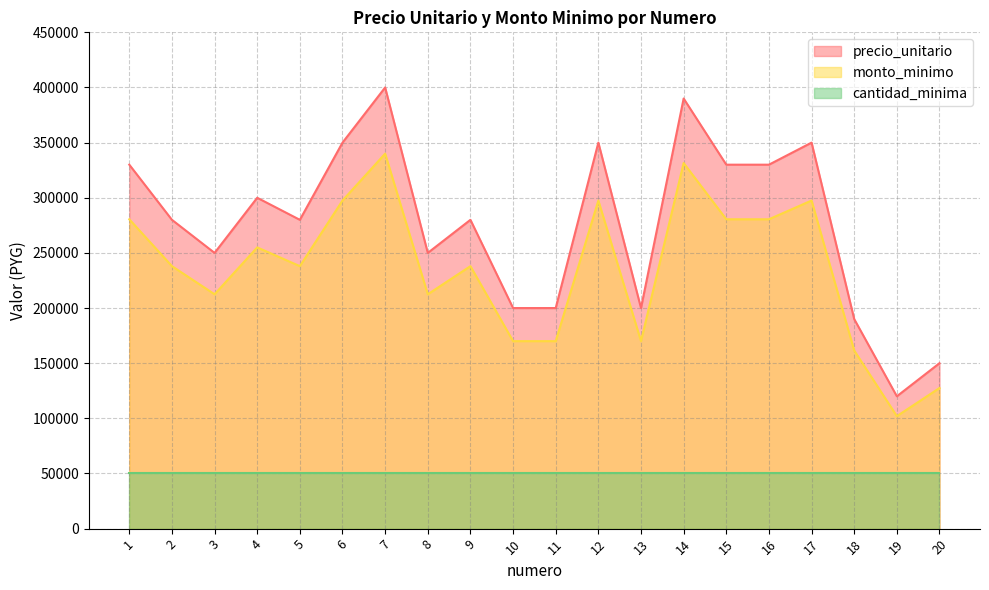

At which category does monto_minimo reach its first local peak?

4